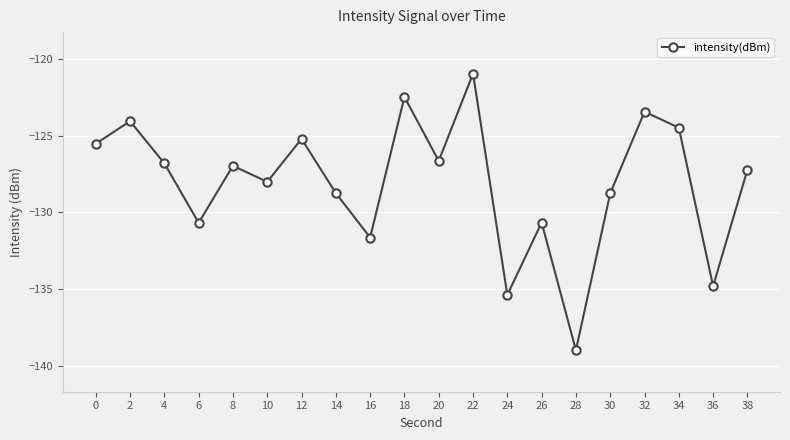

Is it true that the value at 4 is -126.8?

True